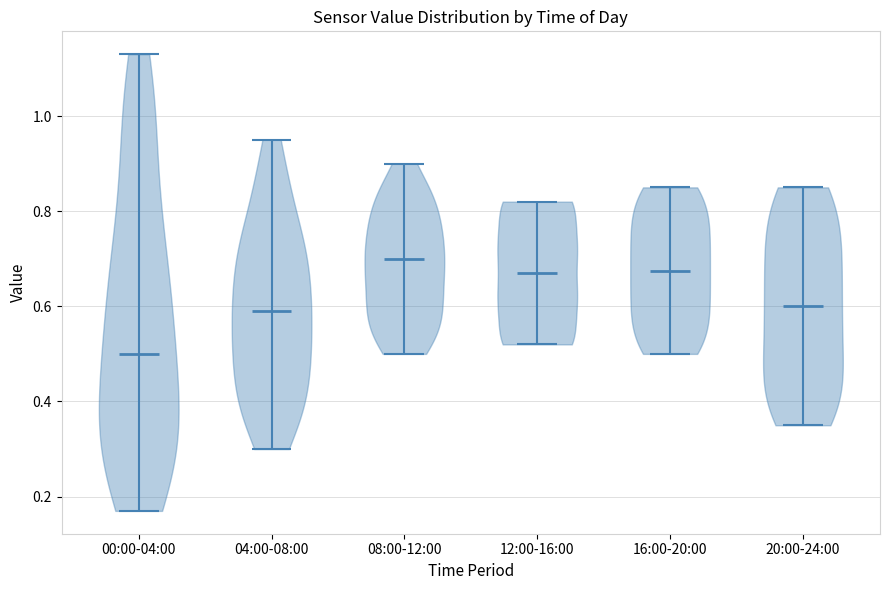

Reading left to right, read every violin against the y-axis: where its median line is, and the lowest and highest points it reaches. The values are not printed on the chart, so give them approximately, as read against the axis.

00:00-04:00: median line 0.50, lowest point 0.18, highest point 1.14
04:00-08:00: median line 0.60, lowest point 0.30, highest point 0.96
08:00-12:00: median line 0.70, lowest point 0.50, highest point 0.90
12:00-16:00: median line 0.68, lowest point 0.52, highest point 0.82
16:00-20:00: median line 0.68, lowest point 0.50, highest point 0.86
20:00-24:00: median line 0.60, lowest point 0.36, highest point 0.86